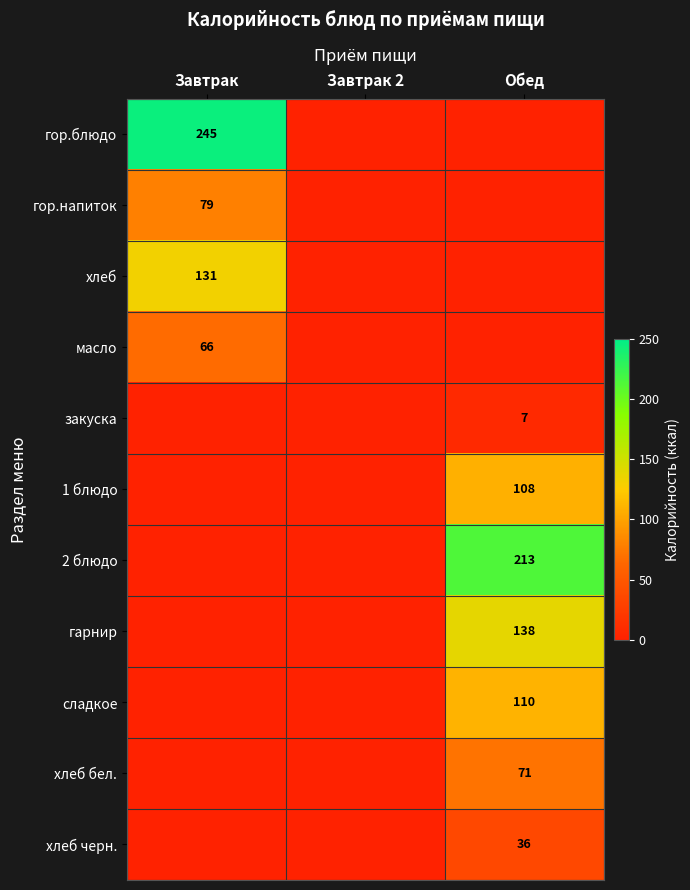

Is the value of 1 блюдо at Обед greater than the value of гор.напиток at Завтрак?

Yes